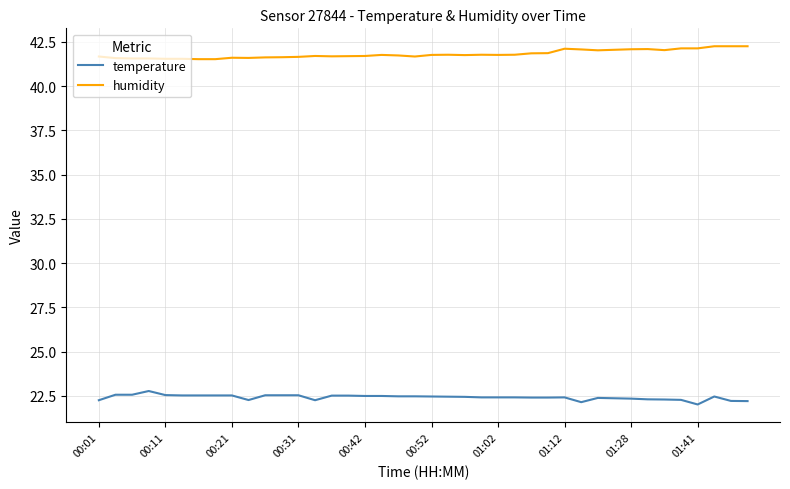

Rank the series by their maximum value, from highest to lowest.

humidity, temperature